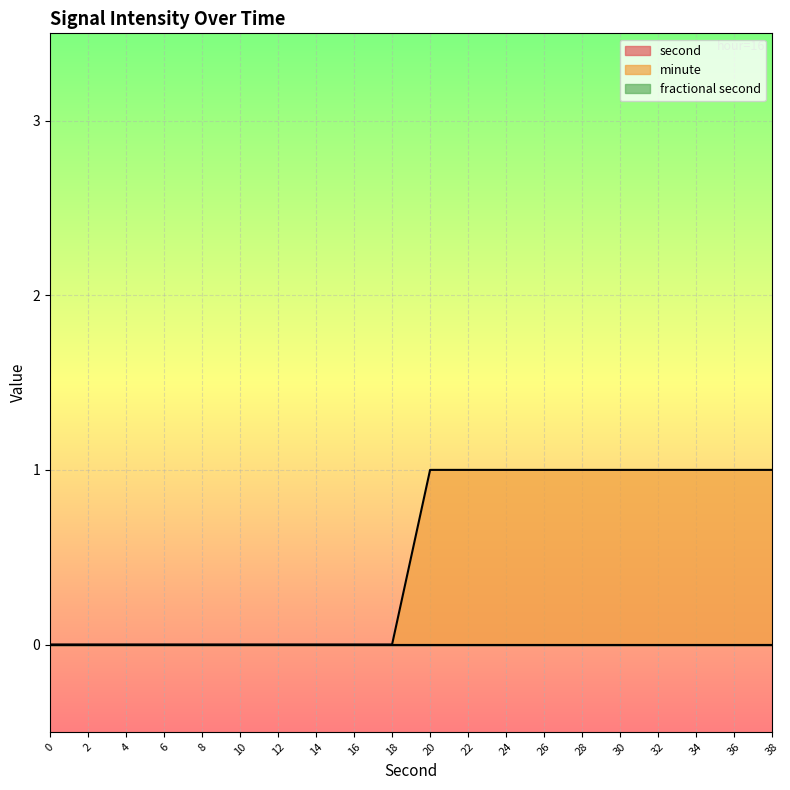

Rank the categories by fractional second value from highest to lowest.

0, 2, 4, 6, 8, 10, 12, 14, 16, 18, 20, 22, 24, 26, 28, 30, 32, 34, 36, 38